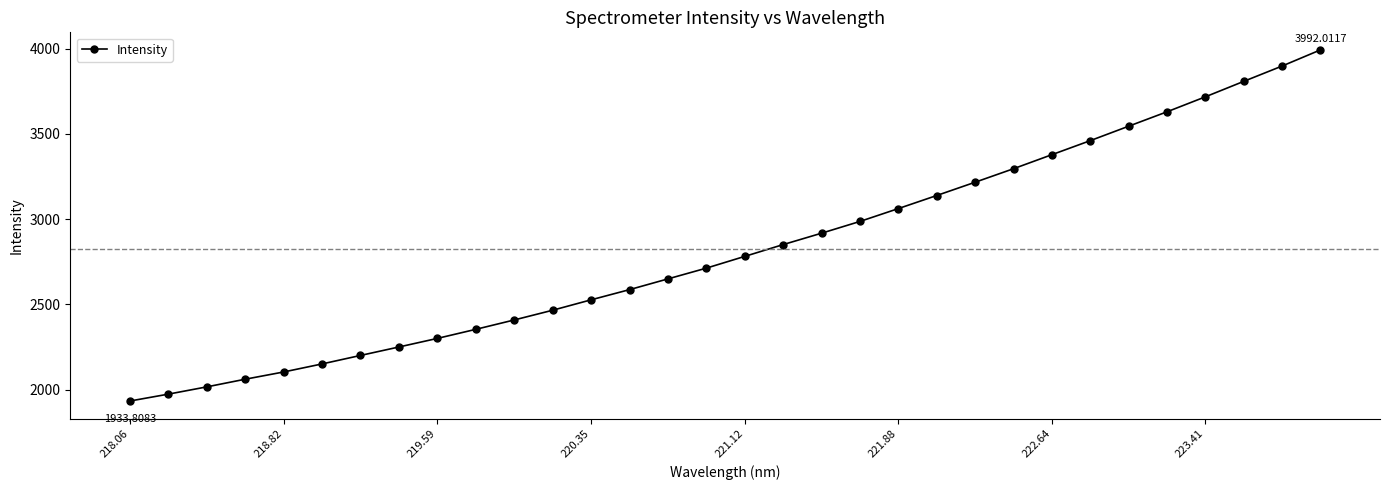

What is the difference between the second highest and minimum values?

1963.6